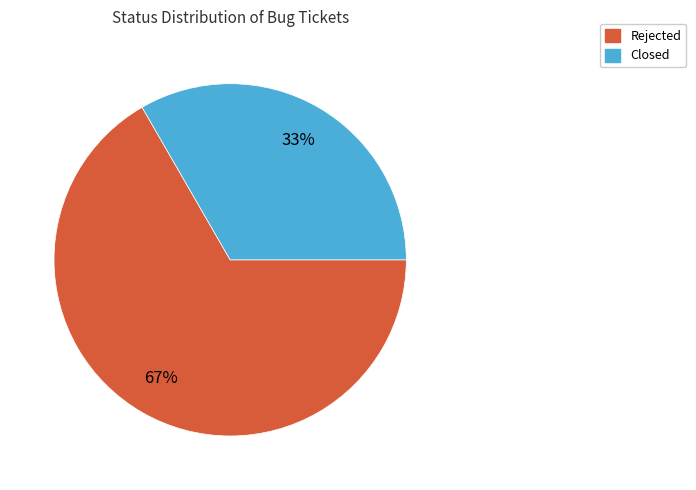

Count the number of slices in the pie.

2